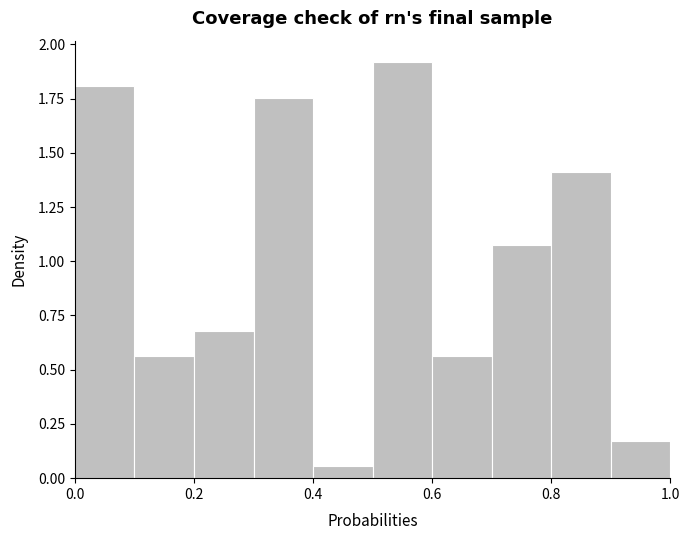

How tall is the bar that spans 0.3 to 0.4 on the x-axis? The values are not printed on the chart, so give them approximately, as read against the axis.

1.75